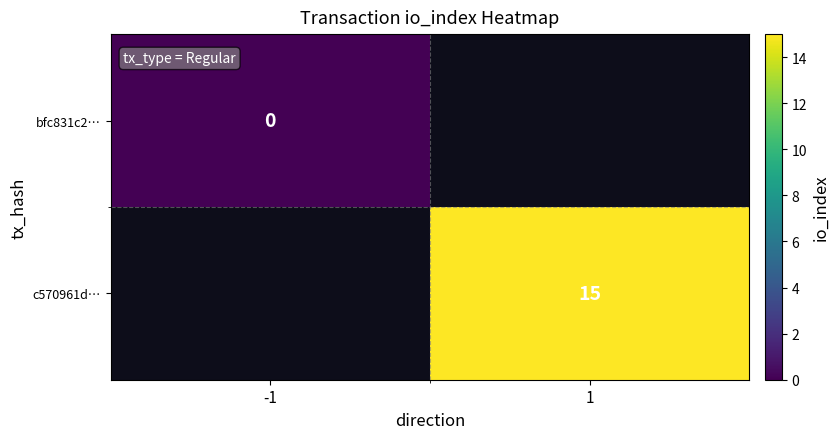

Which category has the highest value across all series?

1